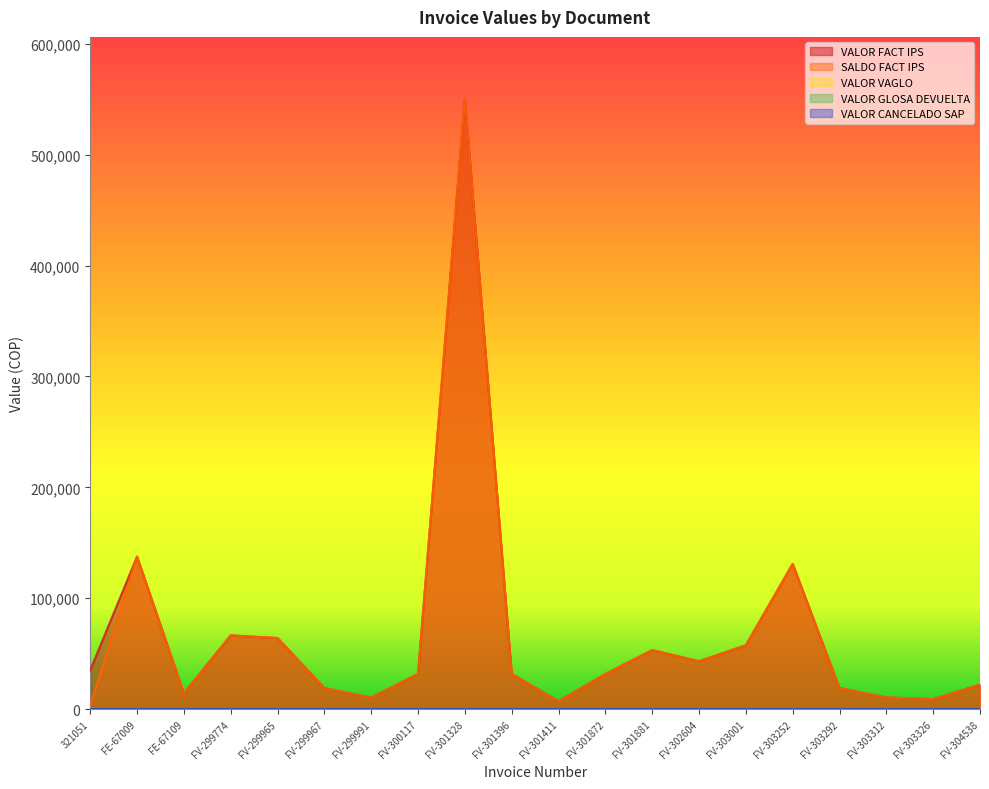

In SALDO FACT IPS, how many points are higher than both neighbors (excluding endpoints)?

5